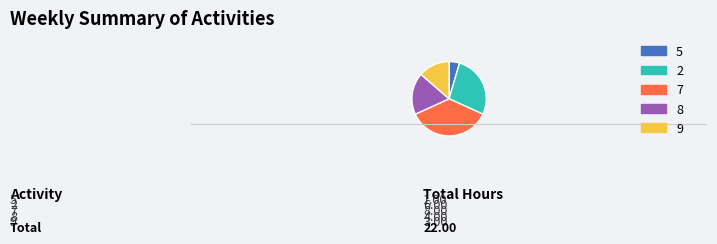

Does any single category account for the majority?

No